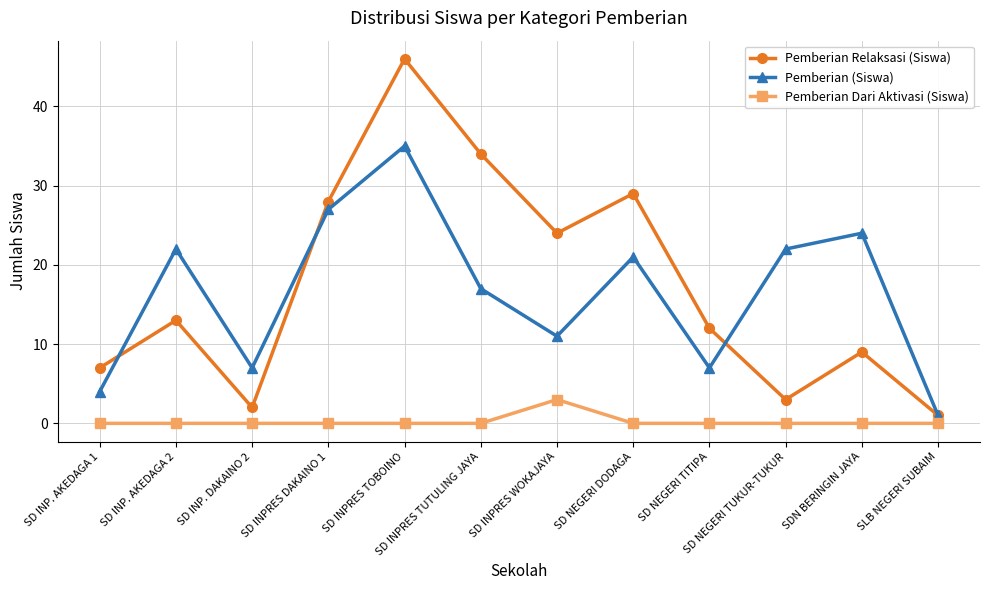

Where is Pemberian Relaksasi (Siswa) nearest to the value 23?

SD INPRES WOKAJAYA